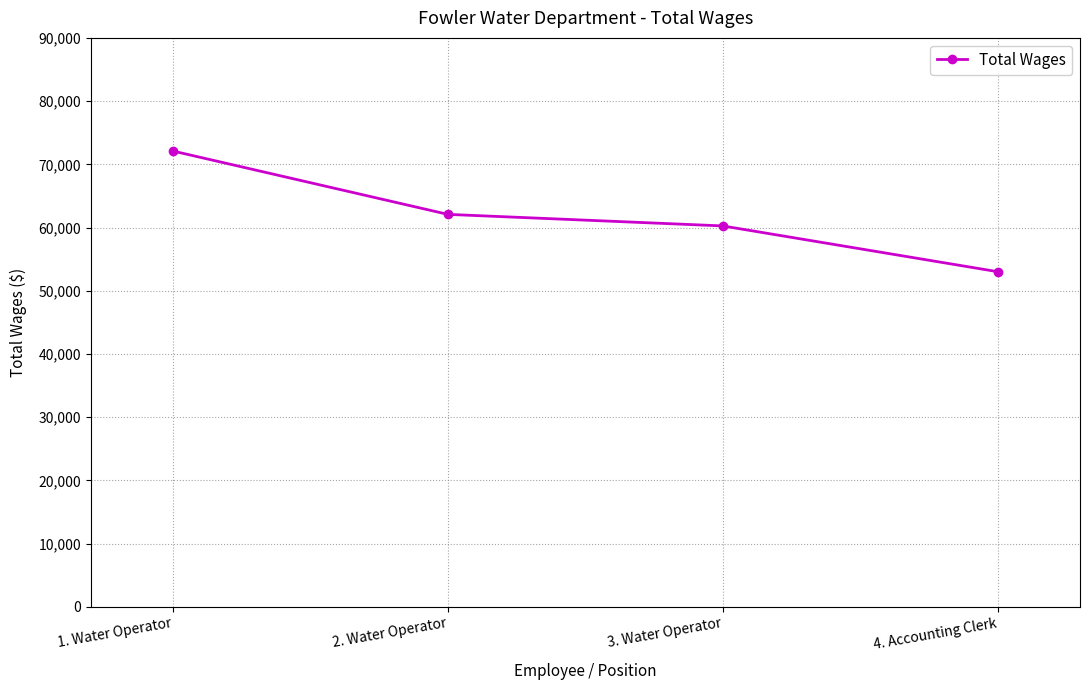

Which category has the lowest value across all series?

4. Accounting Clerk